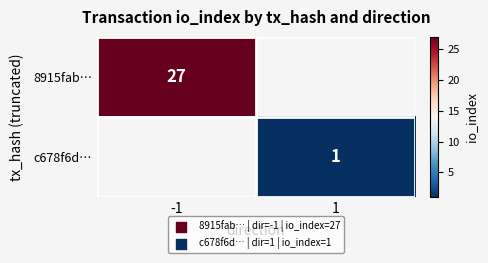

Which category has the lowest value across all series?

1